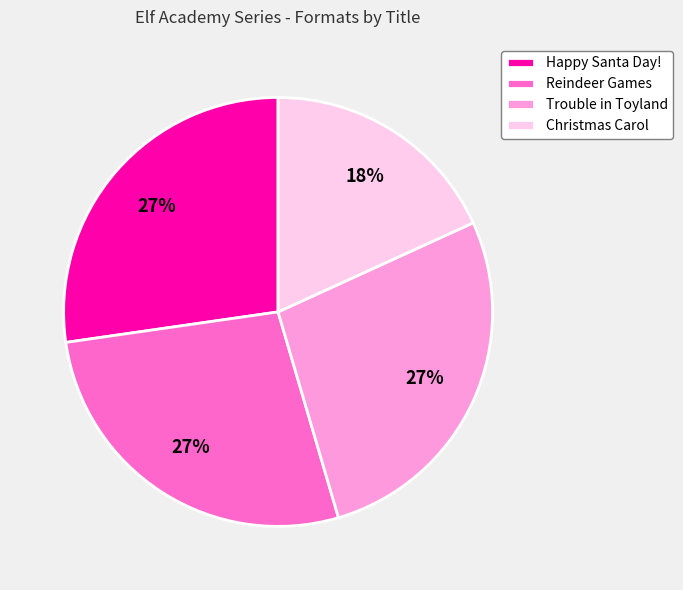

To the nearest percent, what percentage of the pie is Trouble in Toyland?

27%